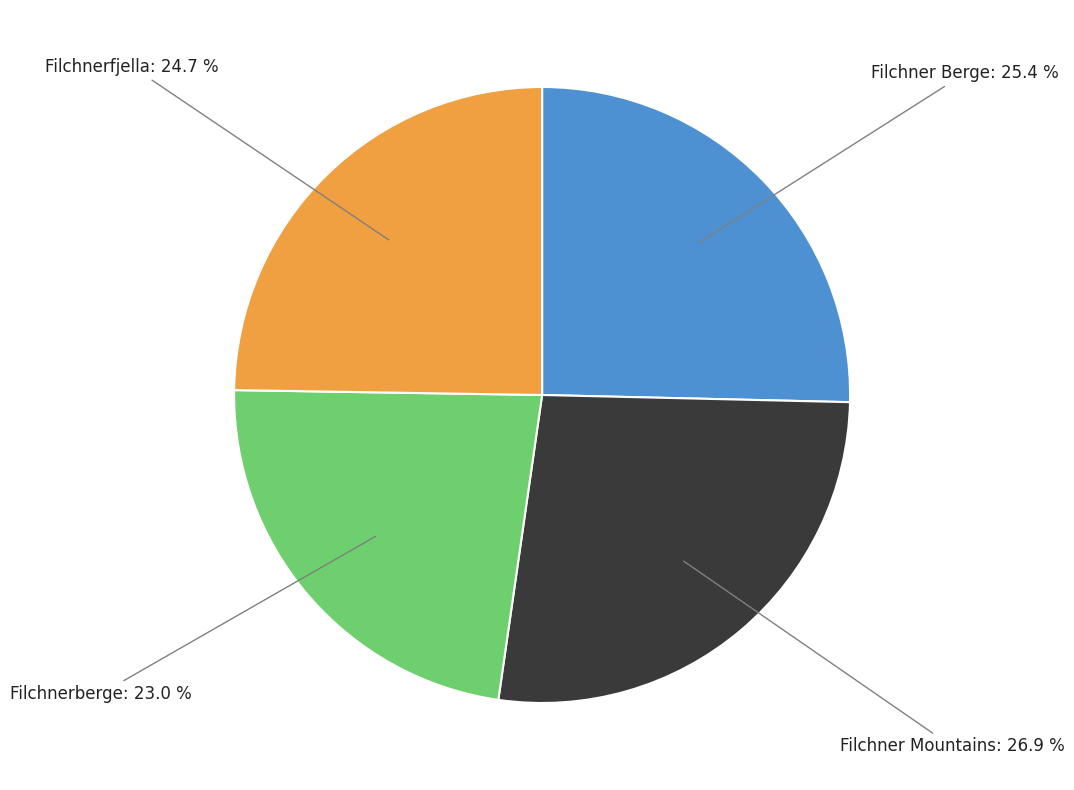

What percentage is the Filchnerfjella slice, to the nearest percent?

25%